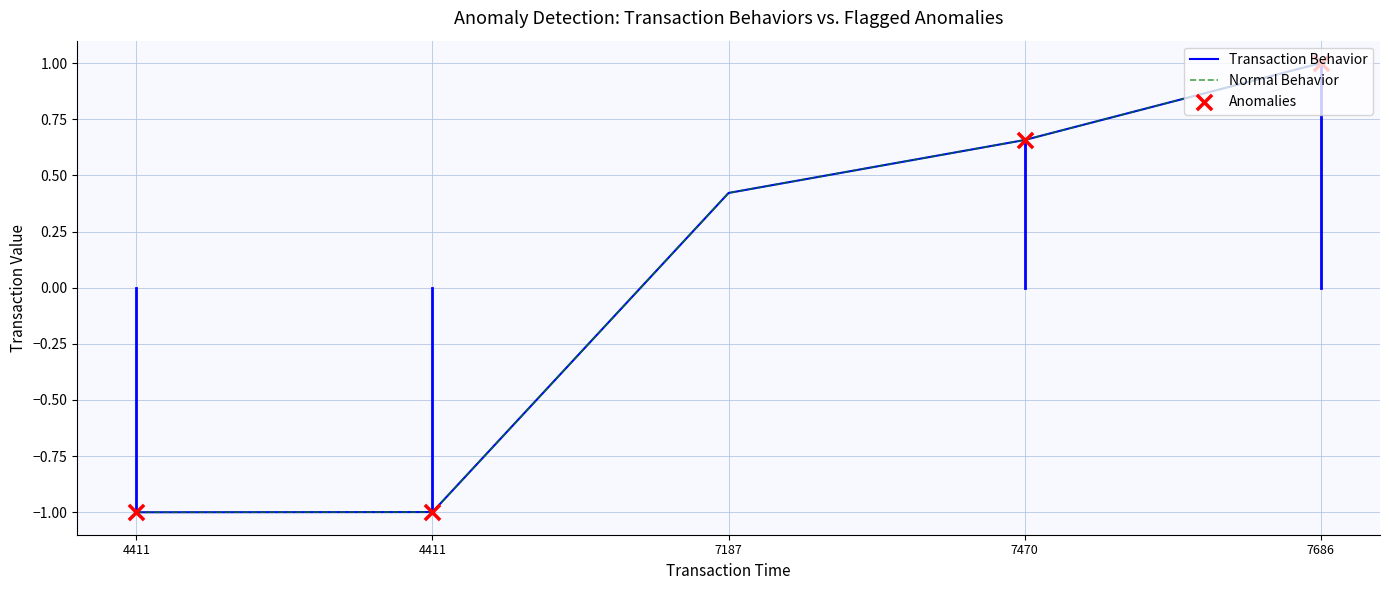

At which category is the sum across all series the highest?

7686